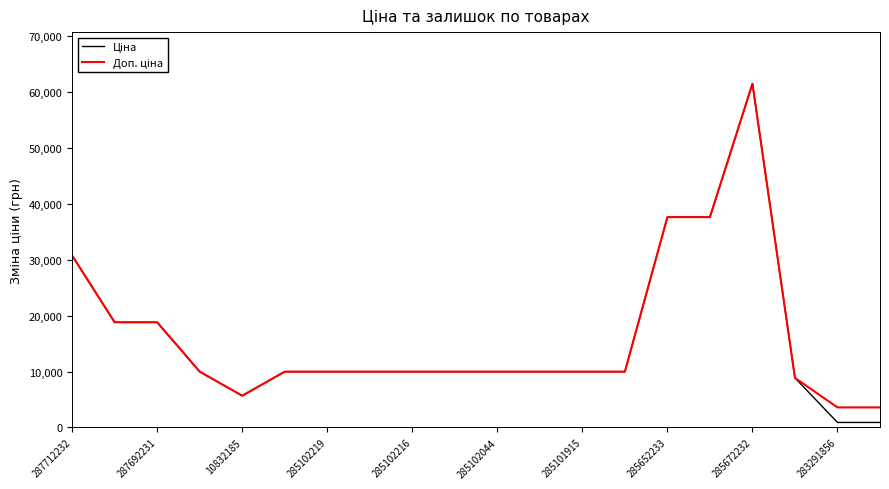

What is the greatest value displayed?

61434.3